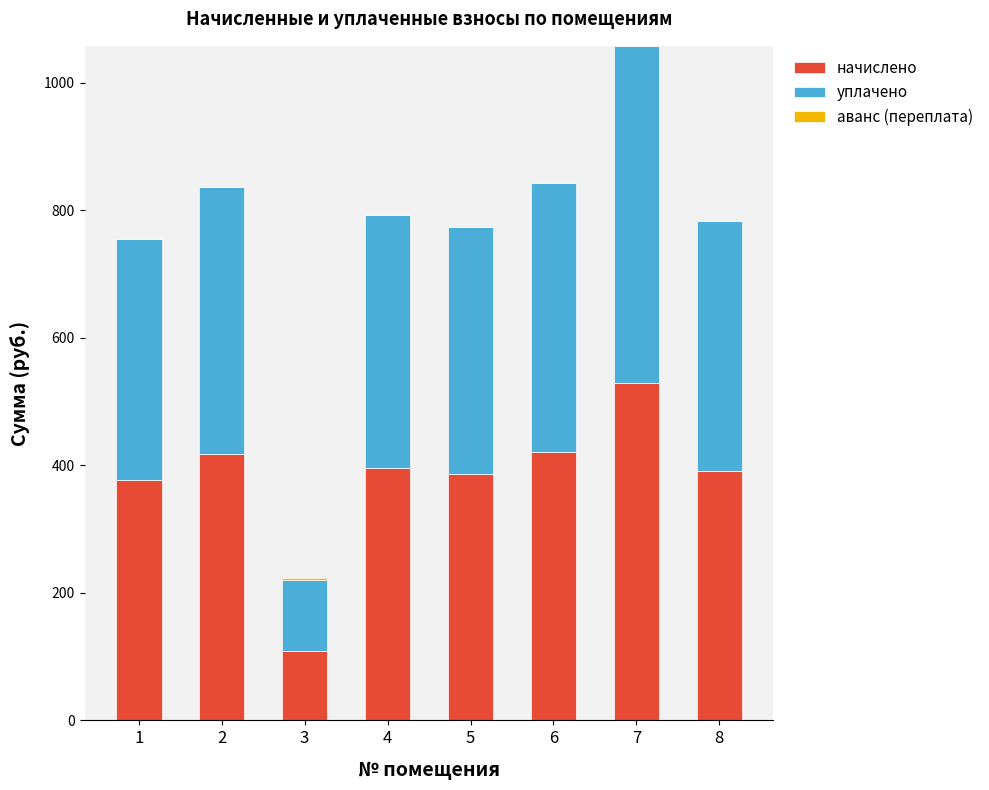

The value of начислено at 5 is 386.7. True or false?

True